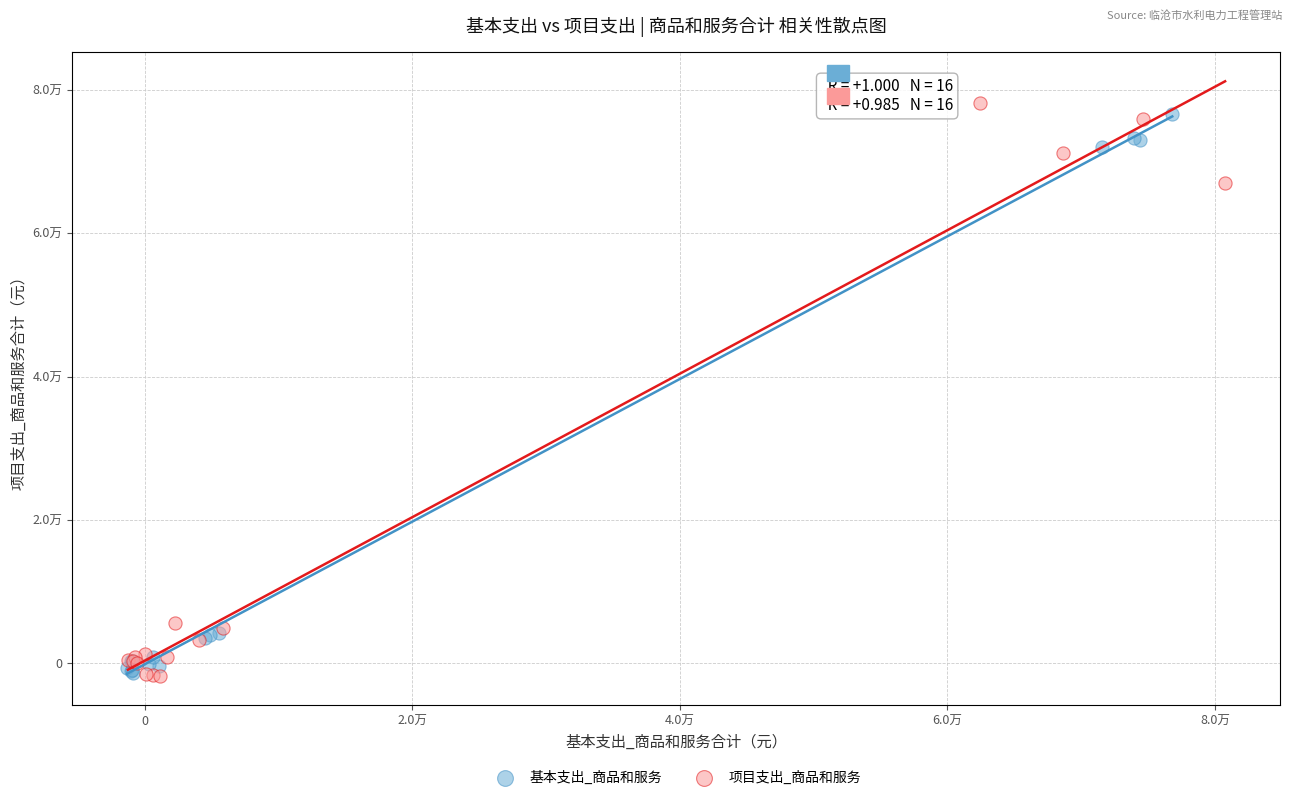

What are all the series names shown in the legend?

基本支出_商品和服务, 项目支出_商品和服务